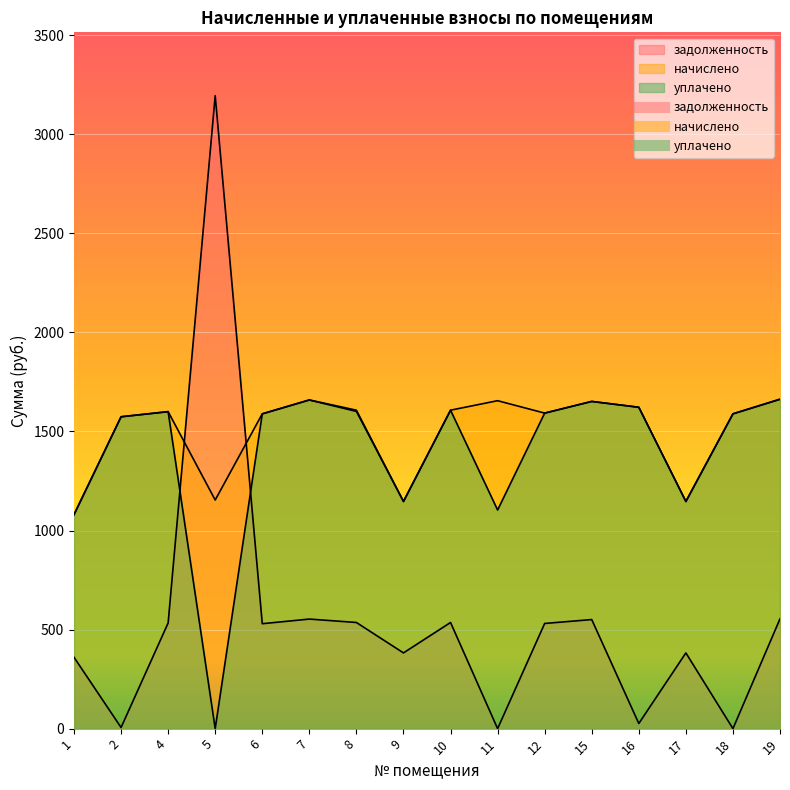

In уплачено, how many points are higher than both neighbors (excluding endpoints)?

4